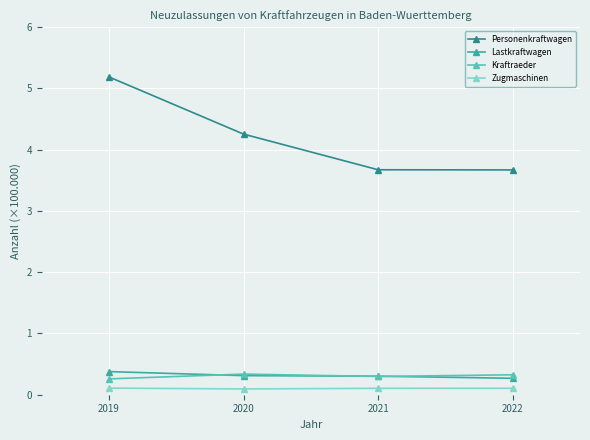

True or false: Personenkraftwagen has more than 1 points higher than both neighbors.

False